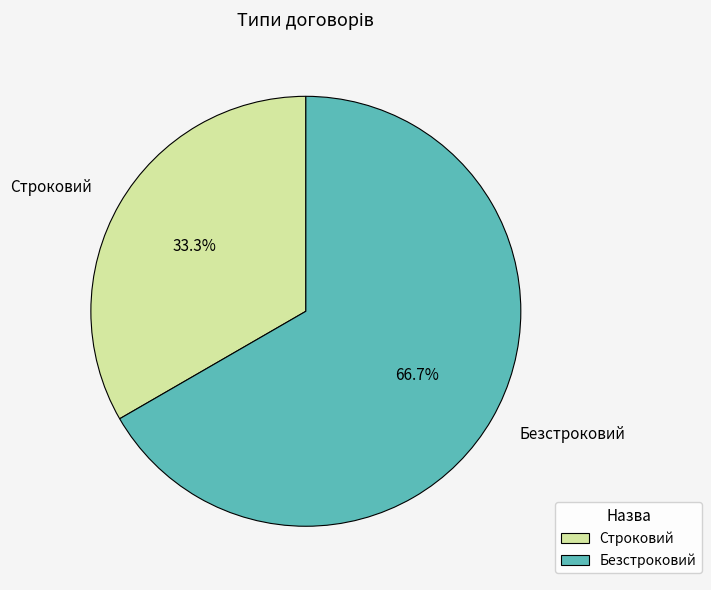

Which slice is the largest?

Безстроковий